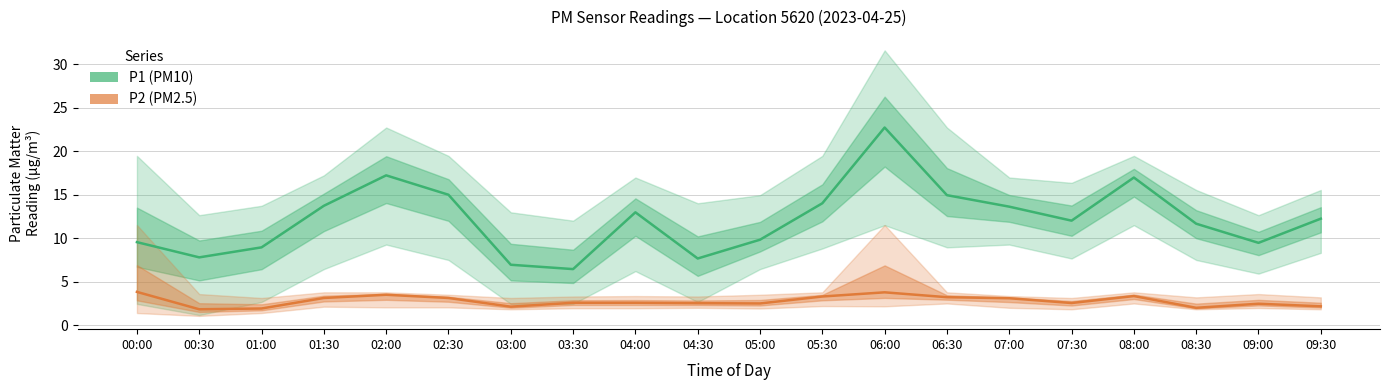

At how many categories does at least one series exceed 10?

12